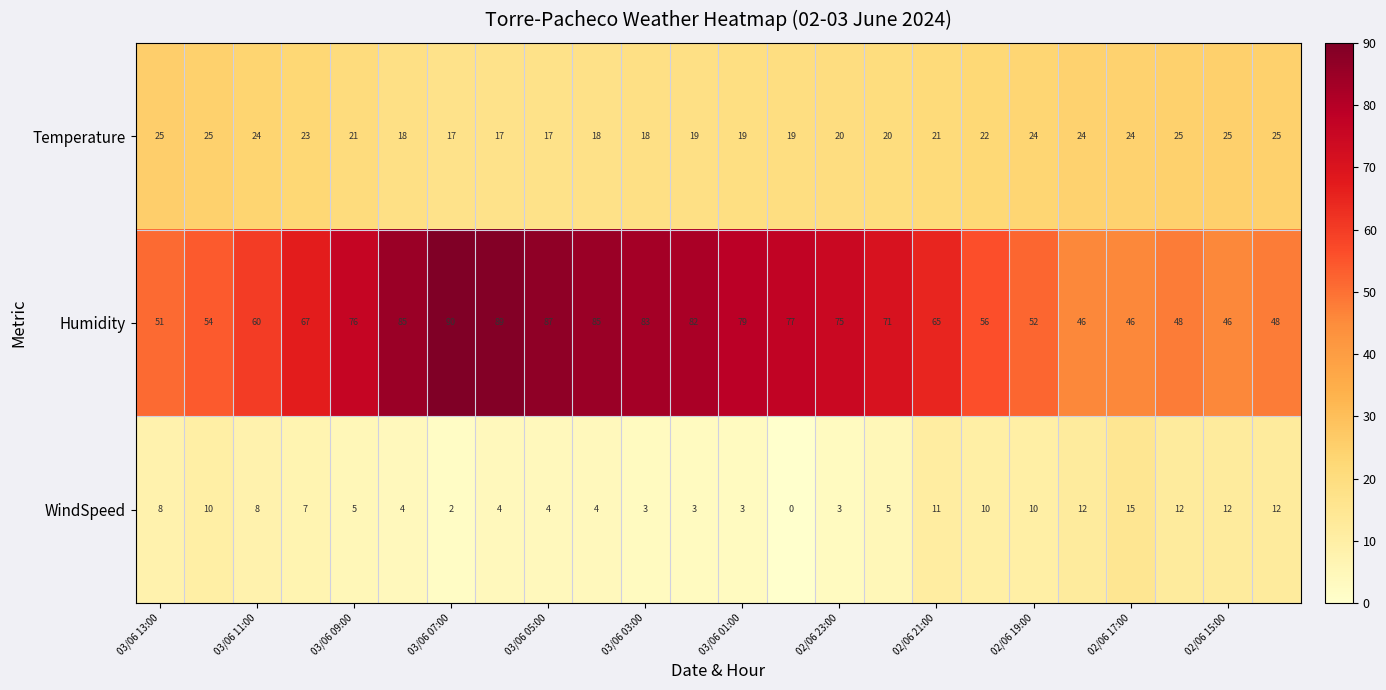

What is the lowest value of the Humidity series?

46